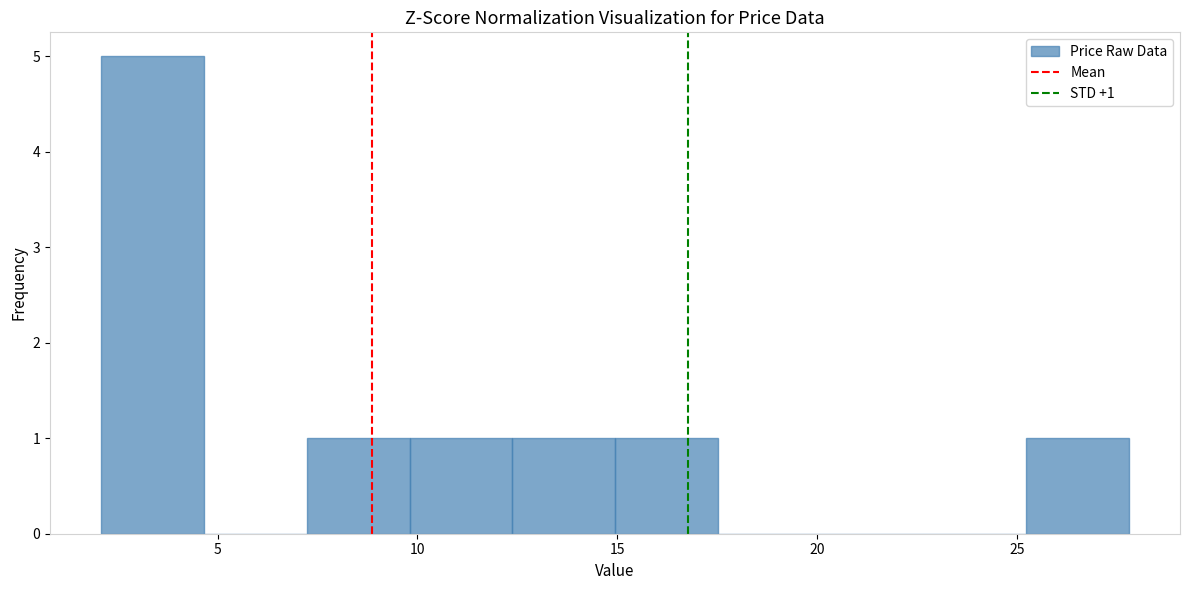

Over which range of the x-axis is the bar tallest?

2.0 to 4.5